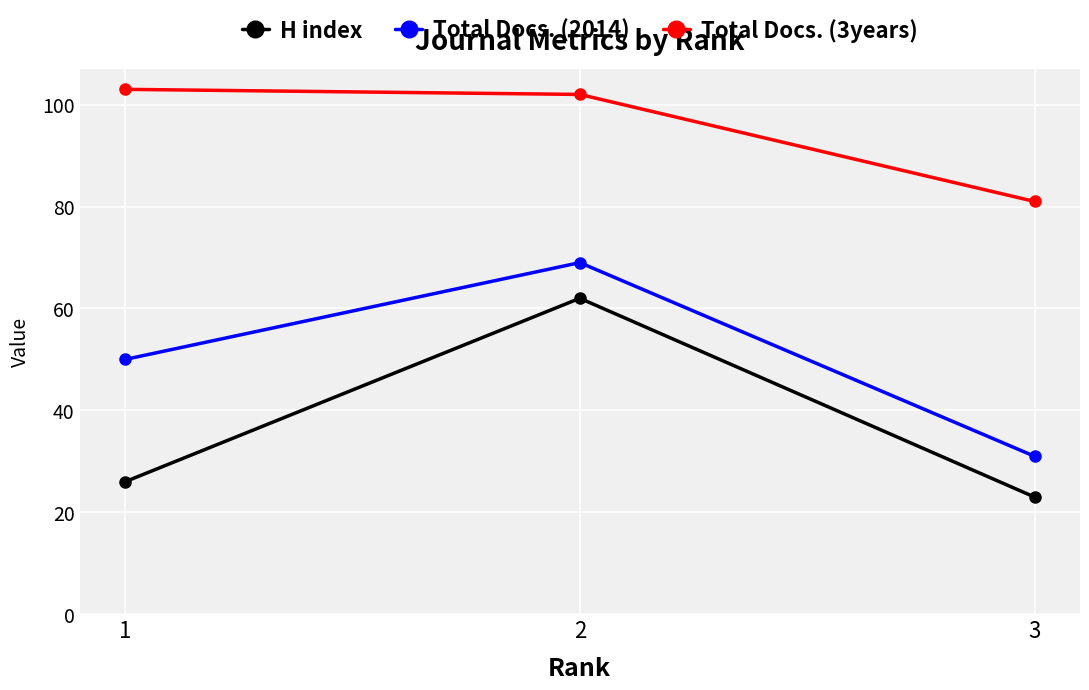

Reading right to left, list all the values displayed in this chart.

H index: 3=23	2=62	1=26
Total Docs. (2014): 3=31	2=69	1=50
Total Docs. (3years): 3=81	2=102	1=103